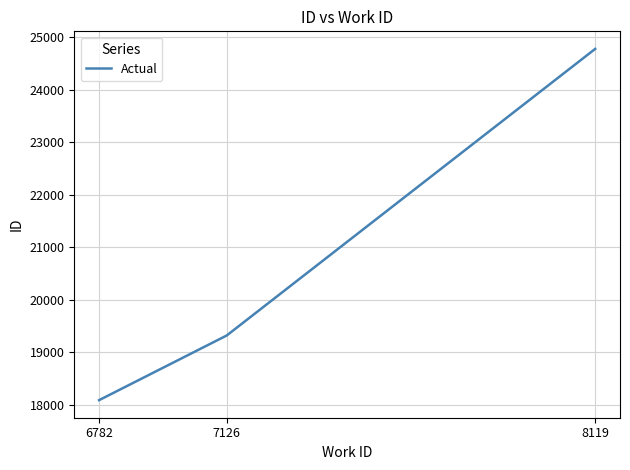

What is the average value?

20726